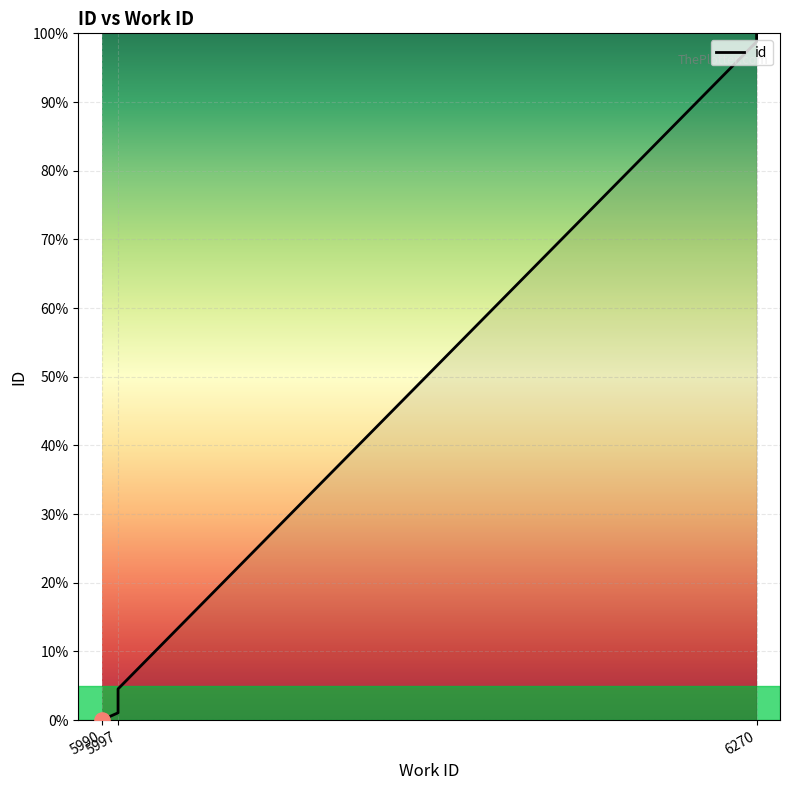

What is the ratio of the value at 6270 to the value at 6270?

1.0